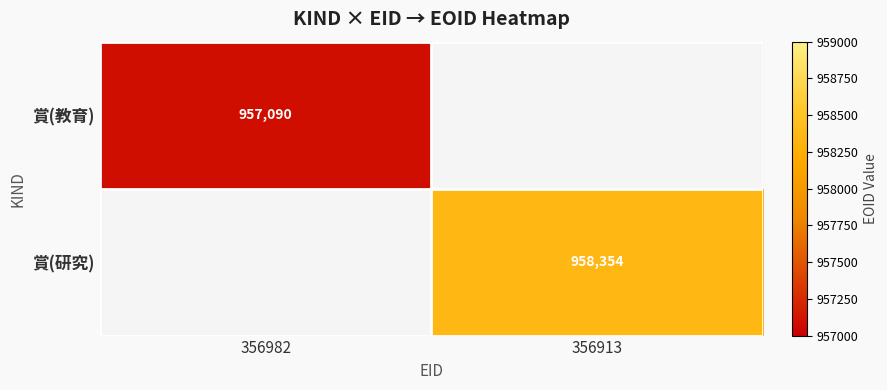

How many series are shown in this chart?

2